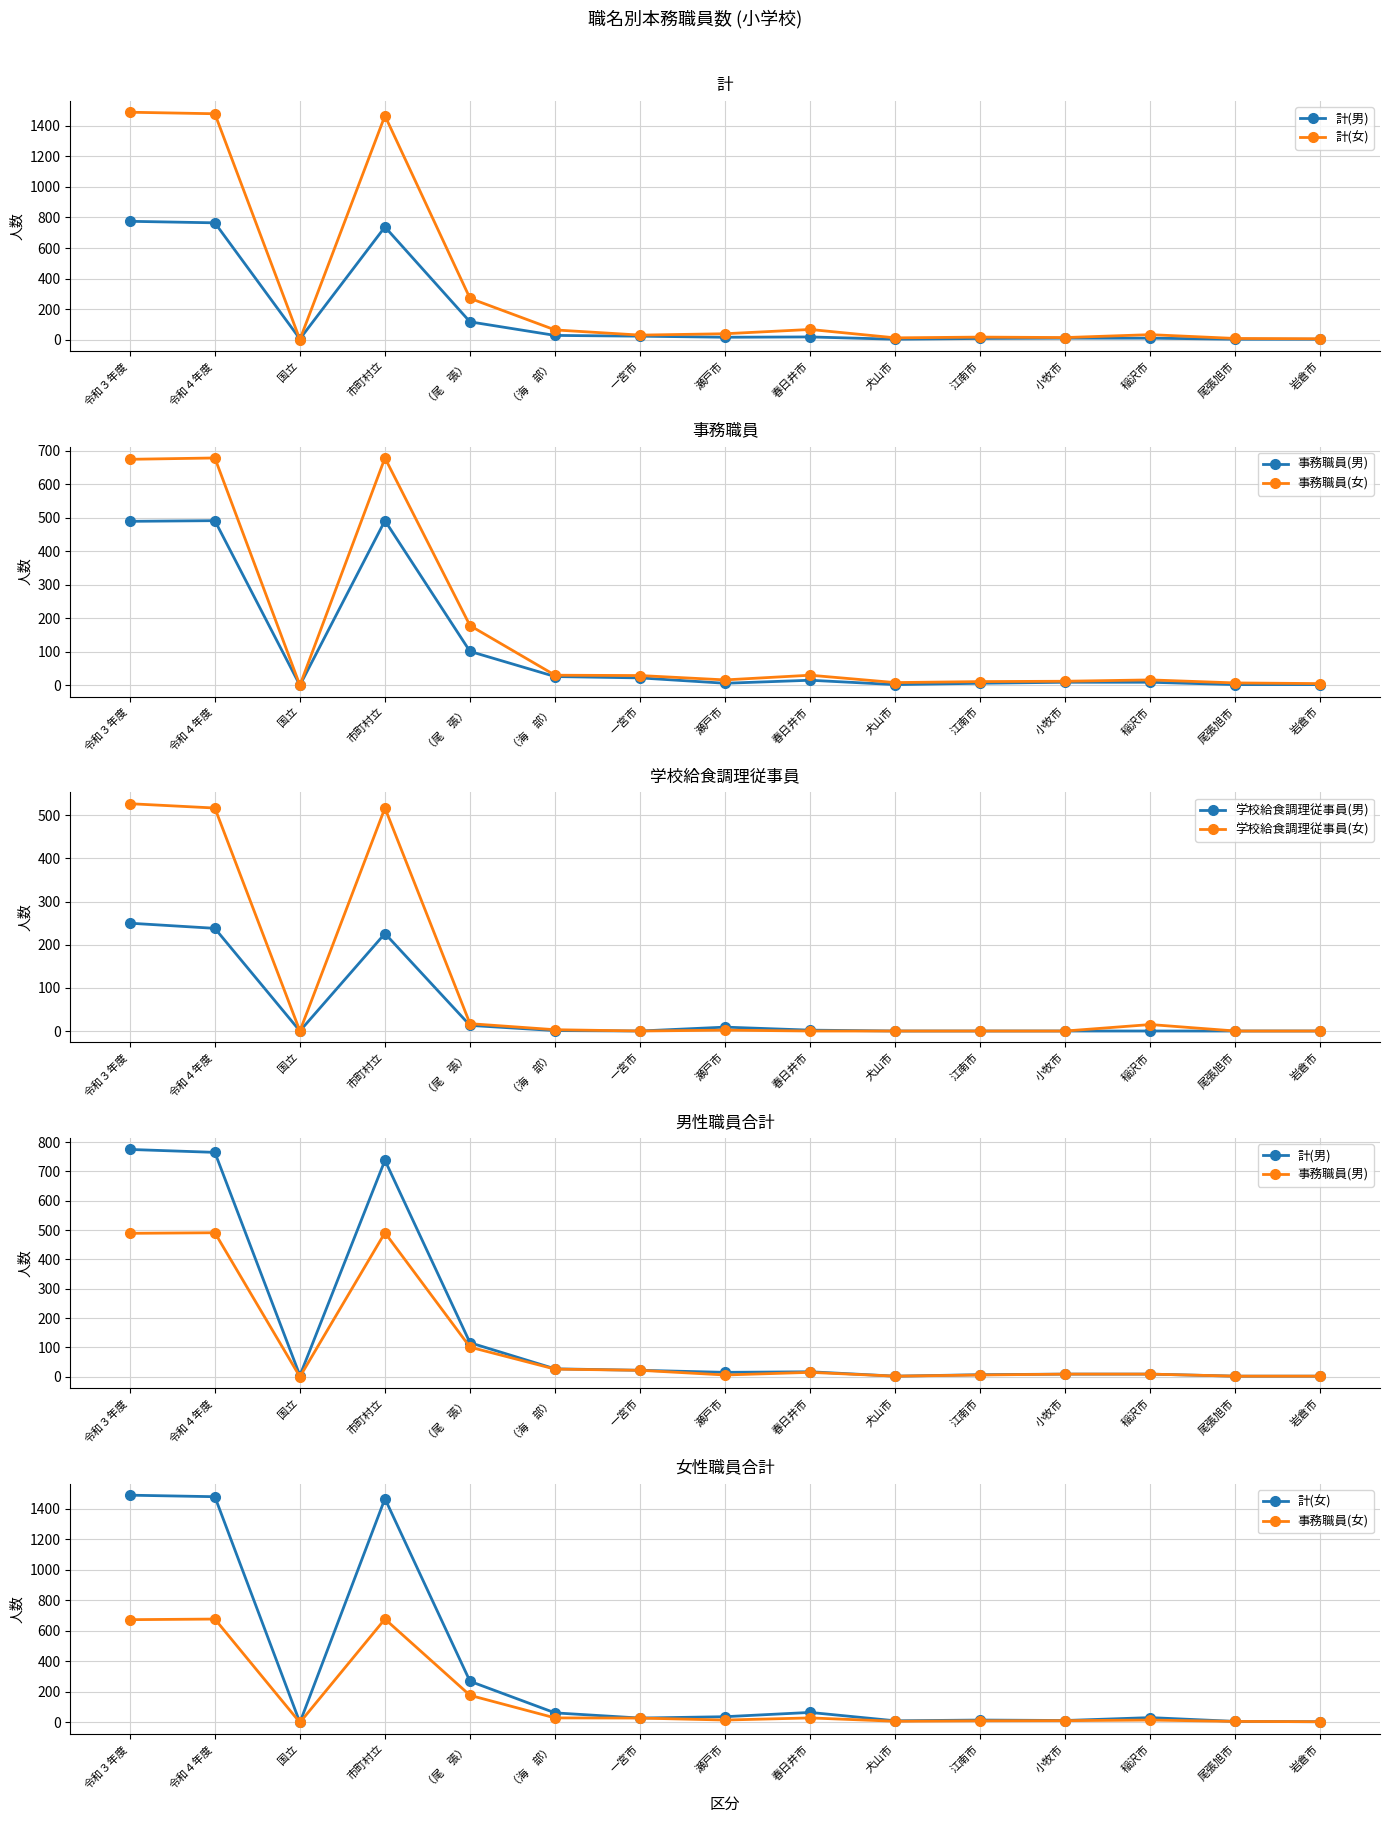

In 学校給食調理従事員(女), how many points are higher than both neighbors (excluding endpoints)?

3